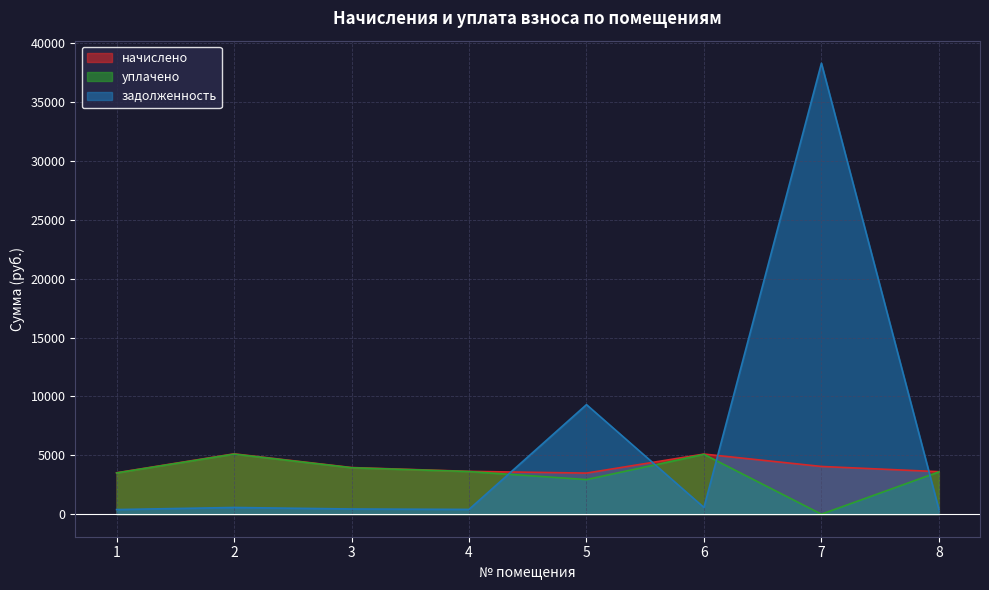

What is the difference between the highest and lowest values at 1?

3127.3